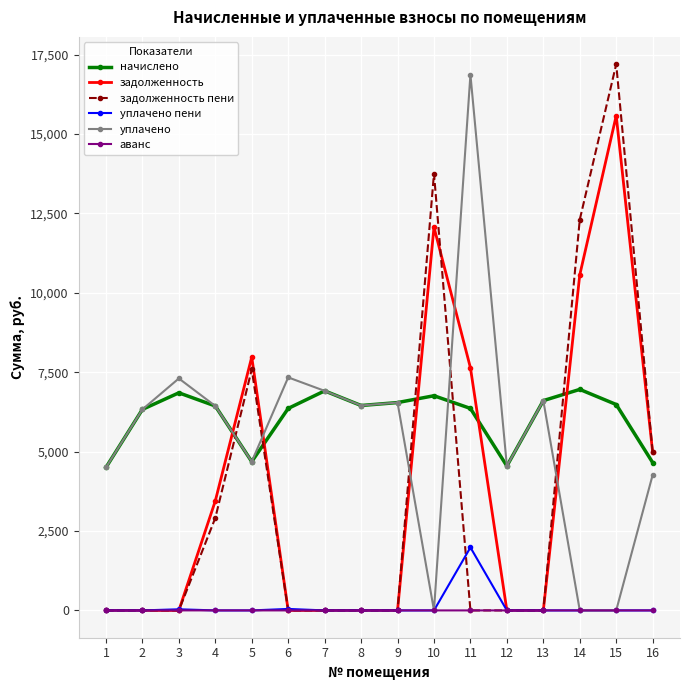

What is the difference between the highest and lowest values at 8?

6451.2